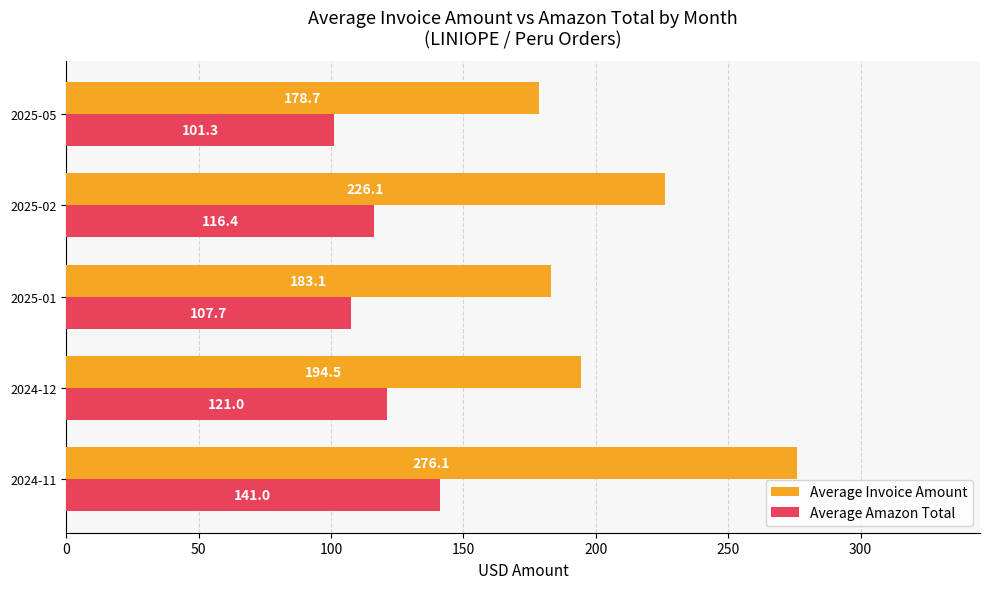

At which label is Average Invoice Amount closest to 227?

2025-02